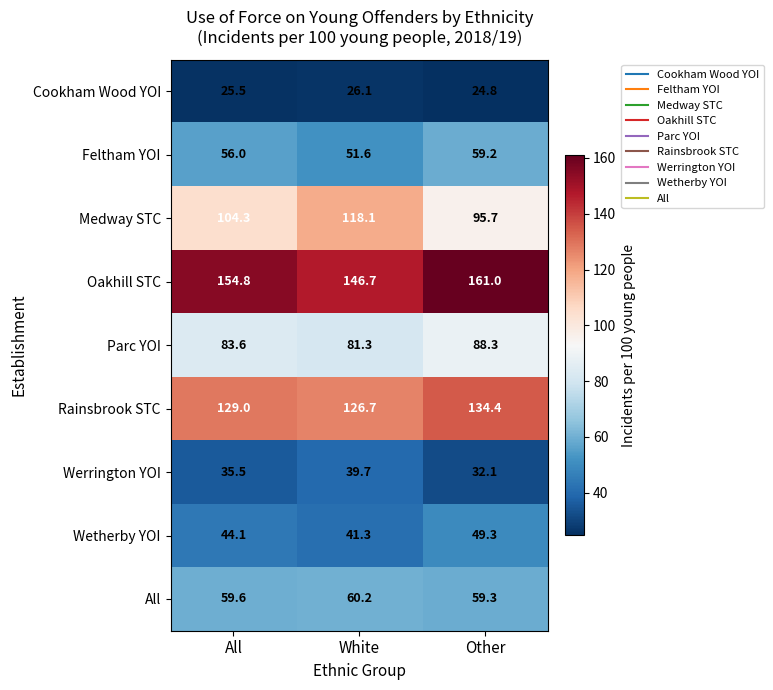

What is the greatest value displayed?

161.0